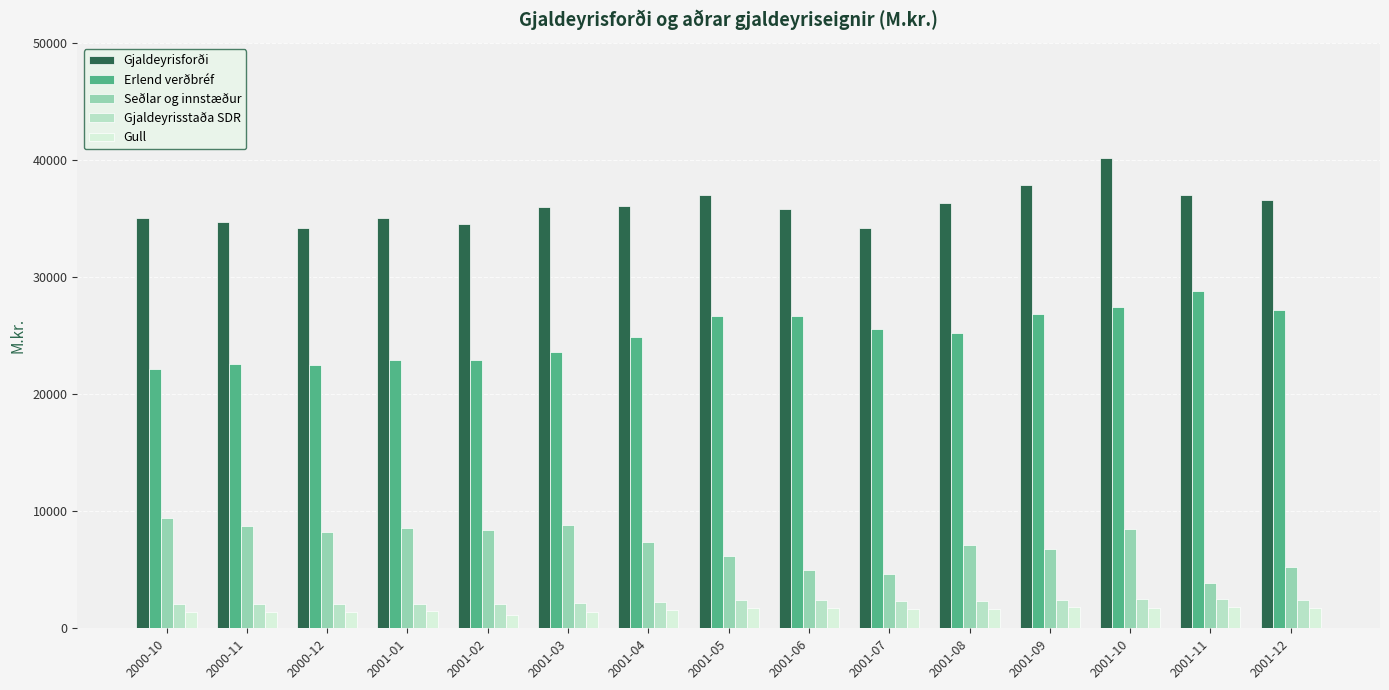

At which category is the sum across all series the highest?

2001-10